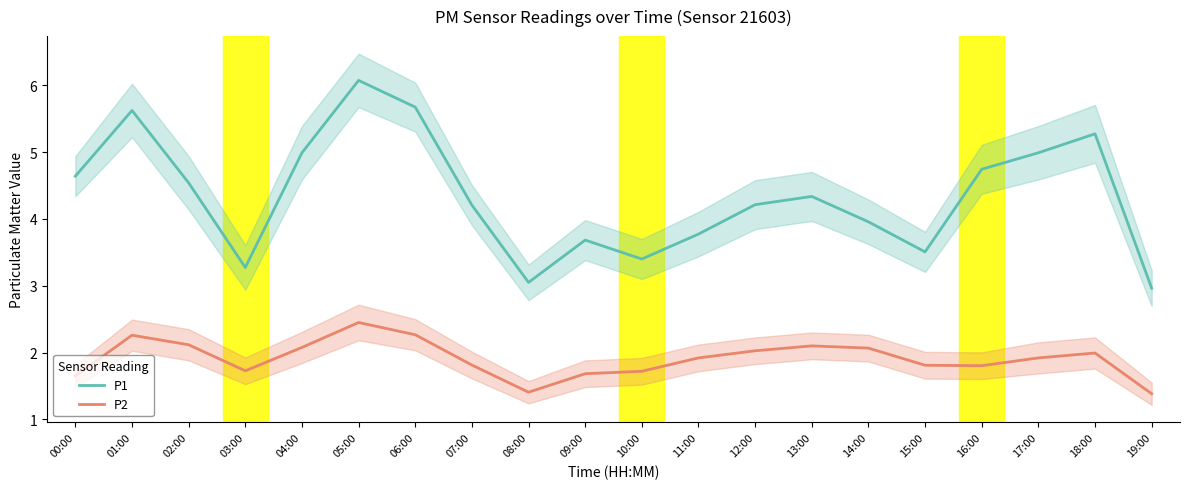

What is the minimum value for P2?

1.4